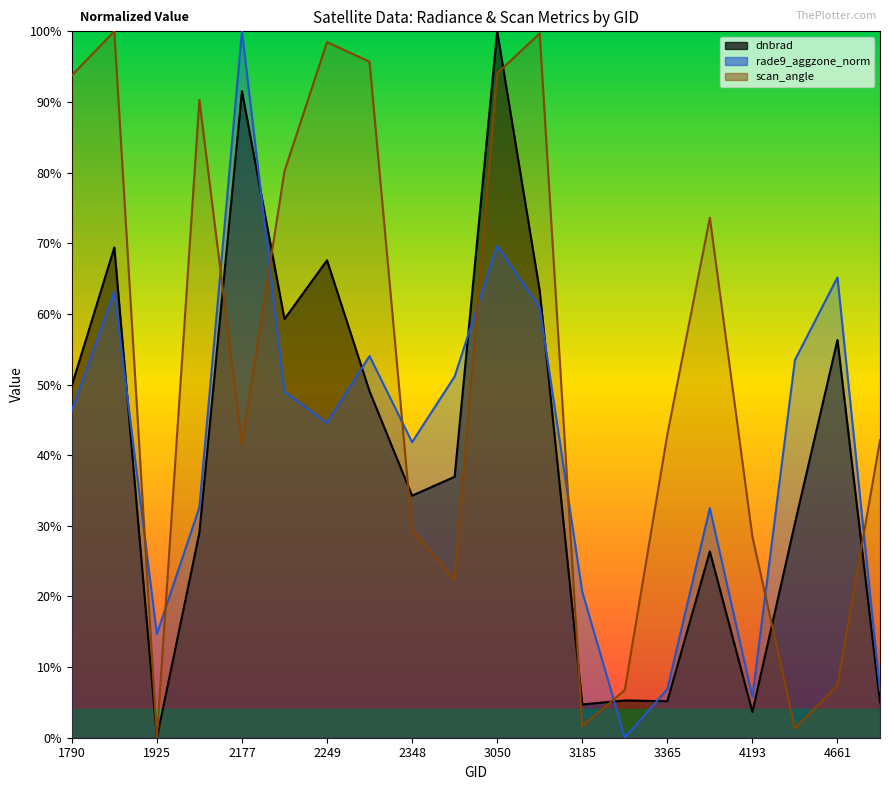

In rade9_aggzone_norm, how many points are lower than both neighbors (excluding endpoints)?

5